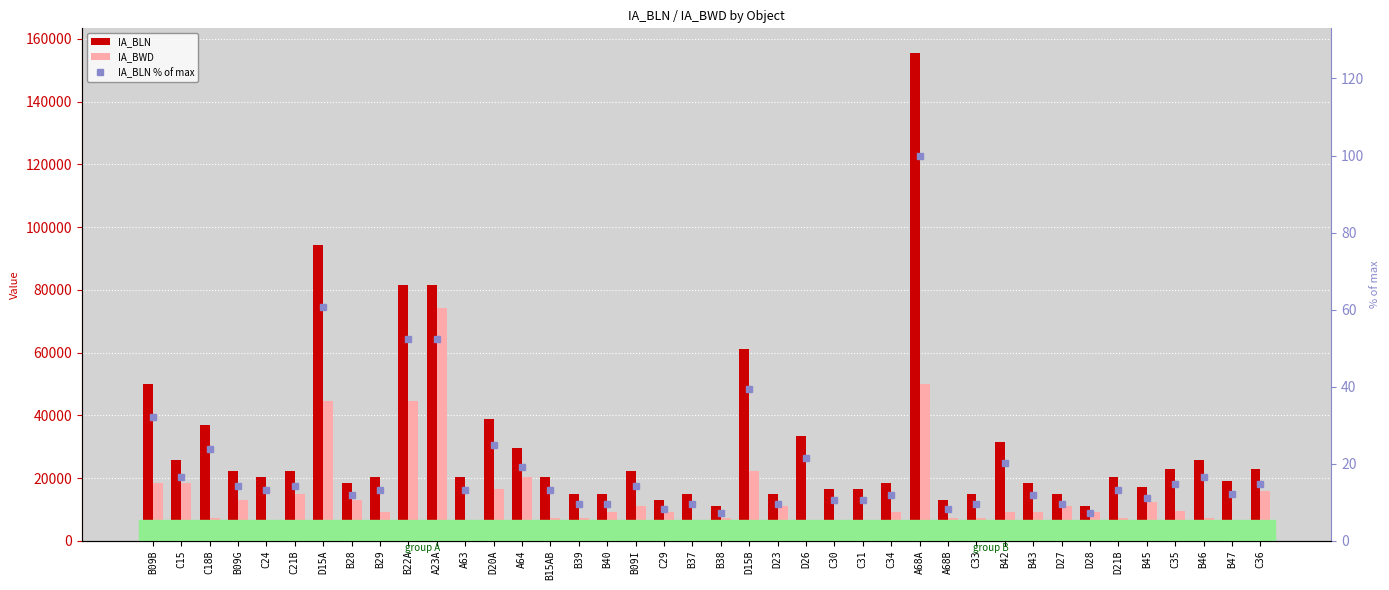

What value does the IA_BLN series have at D15A?

94452.0